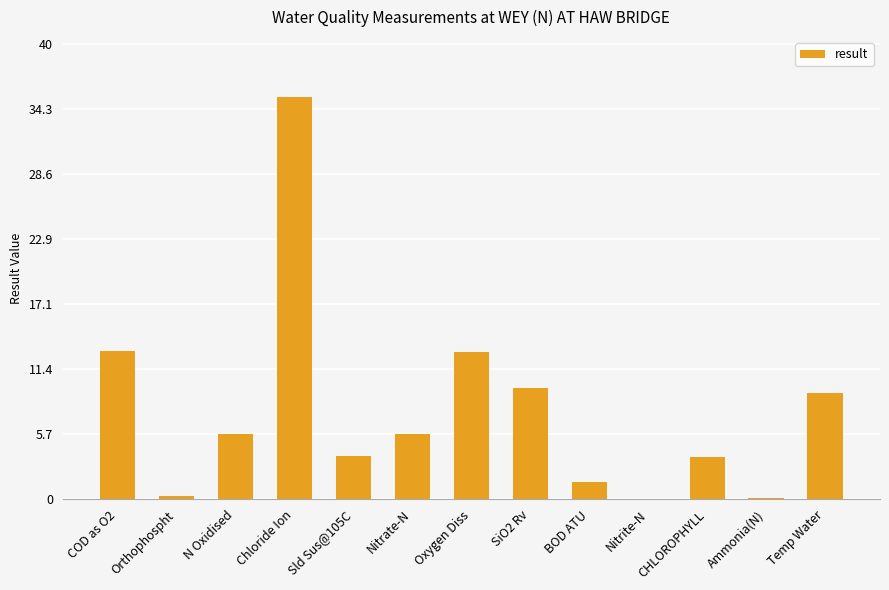

True or false: the data shows 5.6 at Sld Sus@105C.

False